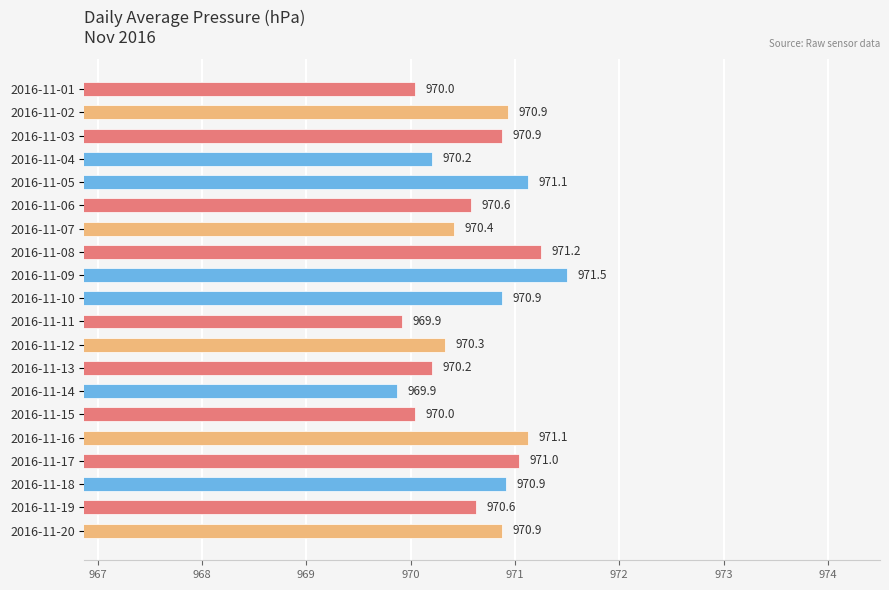

How many series are shown in this chart?

1